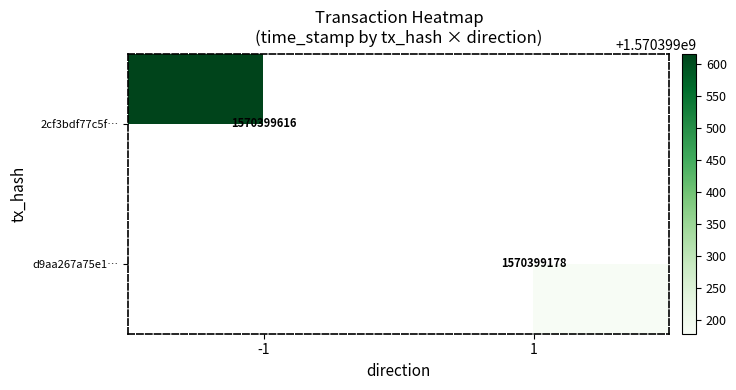

True or false: 2cf3bdf77c5fa9d1fbfea03165dc94824cc61ad has a value of 1570399616 at time_stamp.

True